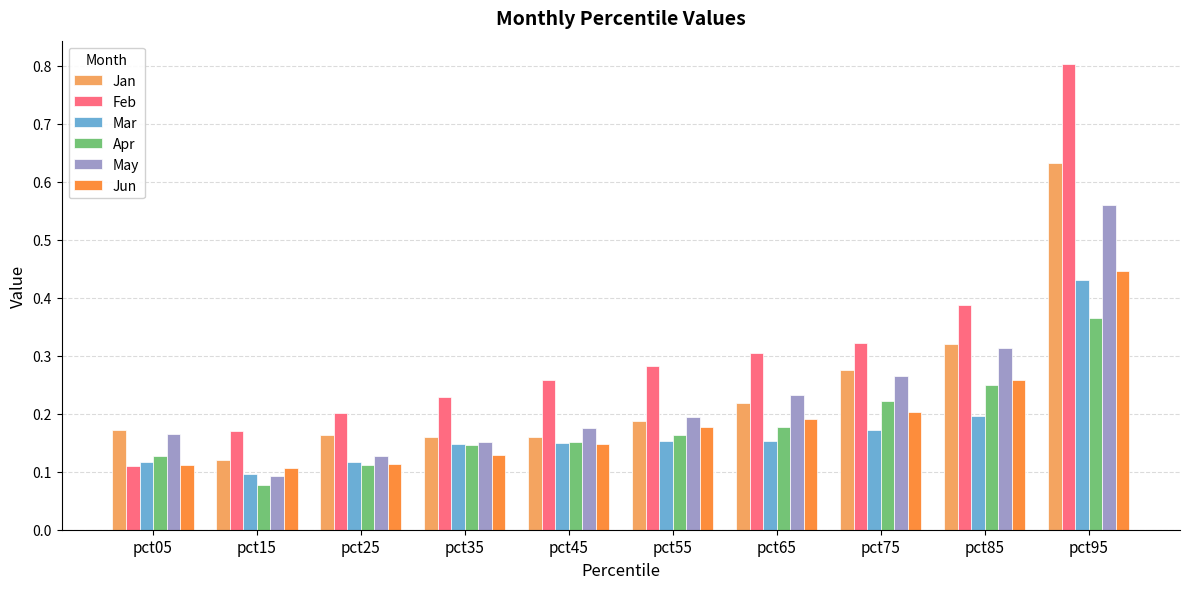

What is the difference between the maximum and second lowest values in the Jan series?

0.5